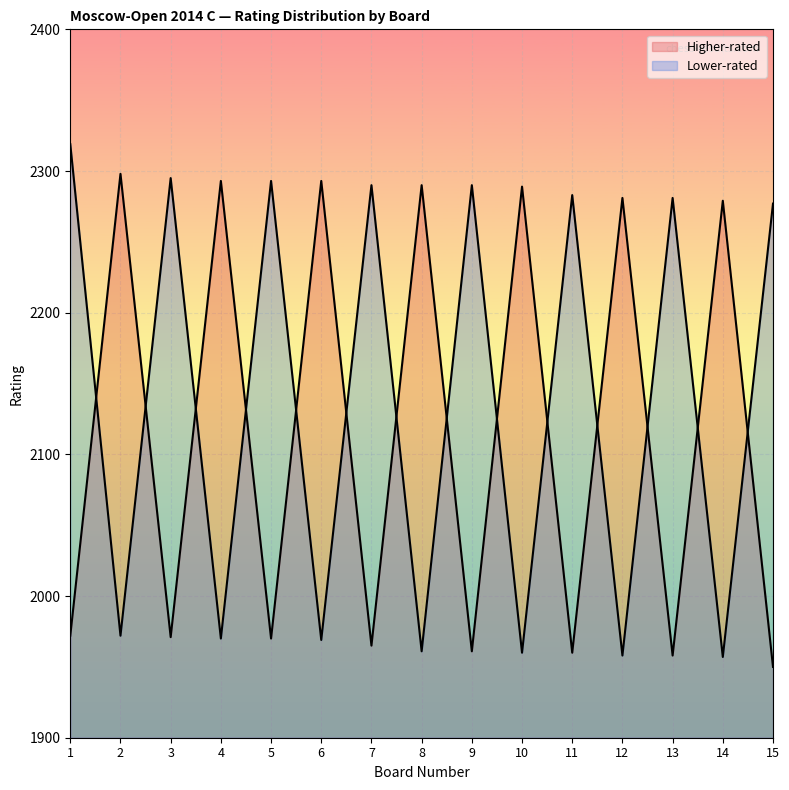

Where does the Higher-rated series first go above 1972?

2